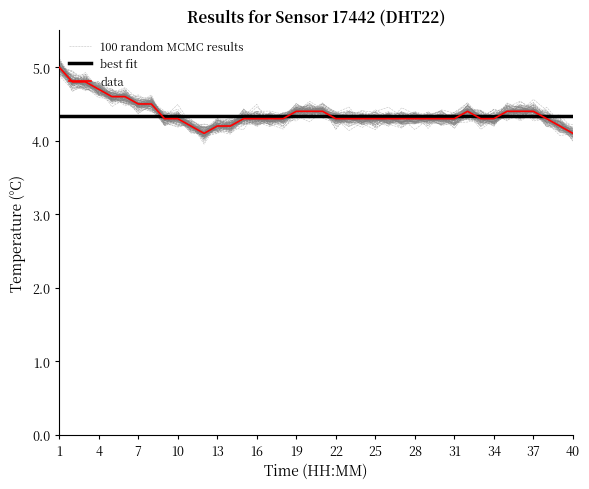

Between 01:18 and 01:08, which is larger?

01:18